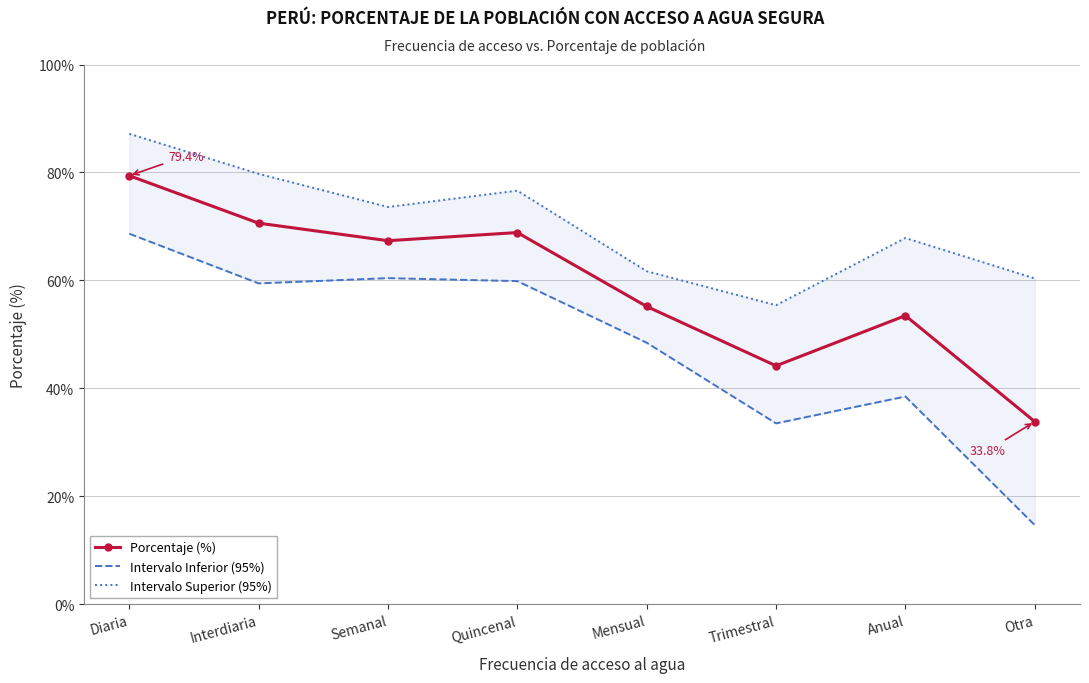

In Porcentaje (%), how many points are lower than both neighbors (excluding endpoints)?

2